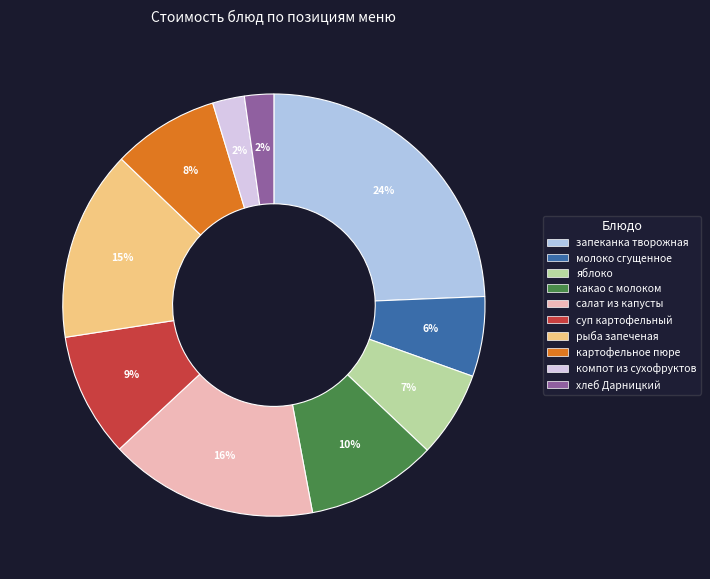

To the nearest percent, what is the difference between the компот из сухофруктов and молоко сгущенное slice percentages?

4%